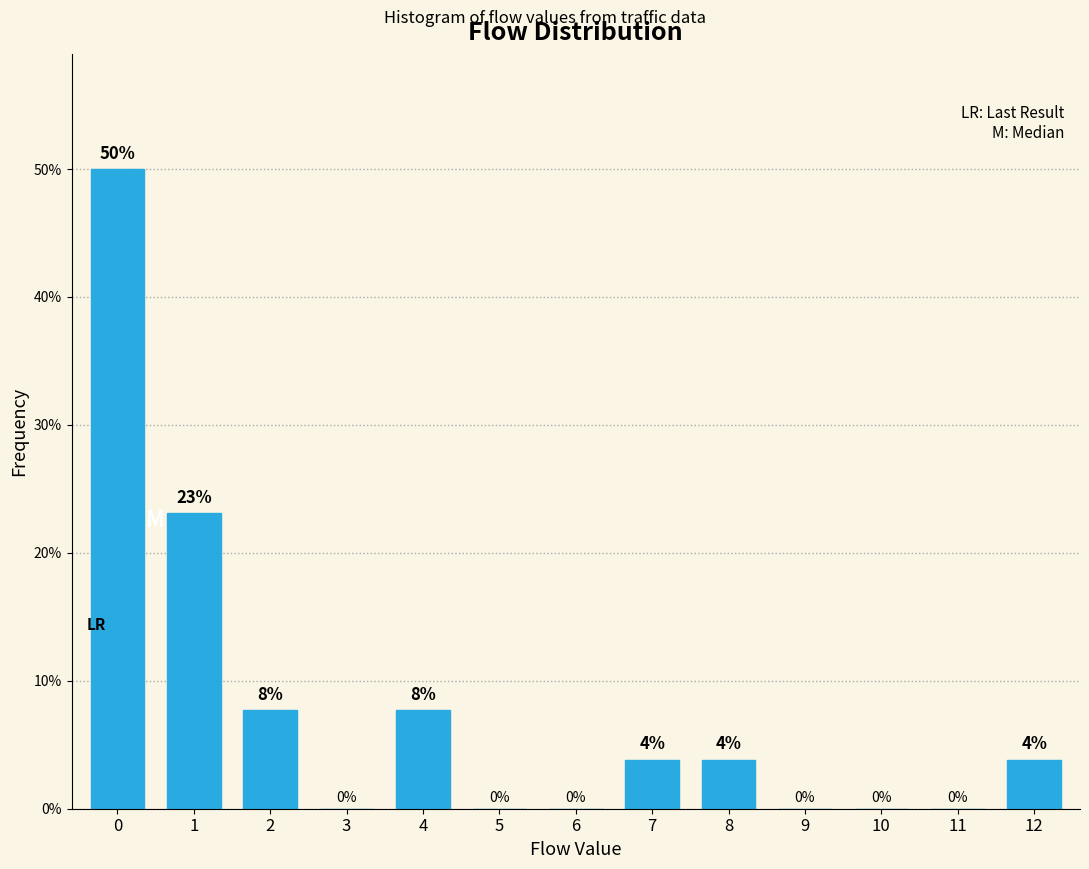

What is the greatest value displayed?

50.0